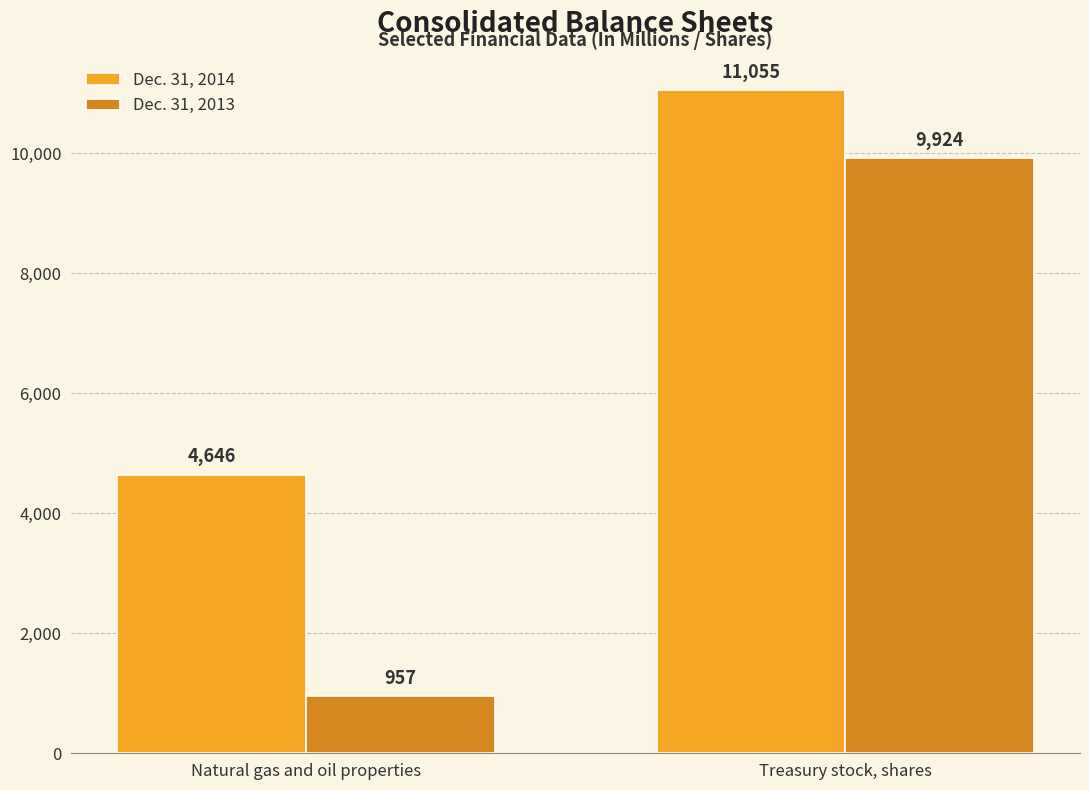

How many groups of bars are there?

2